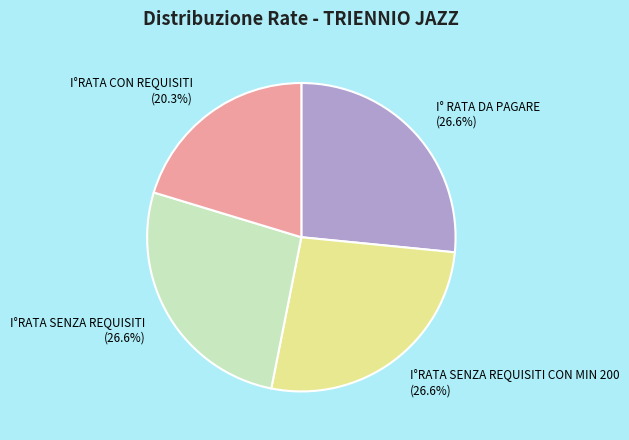

Does I° RATA DA PAGARE (26.6%) account for over 50% of the chart?

No